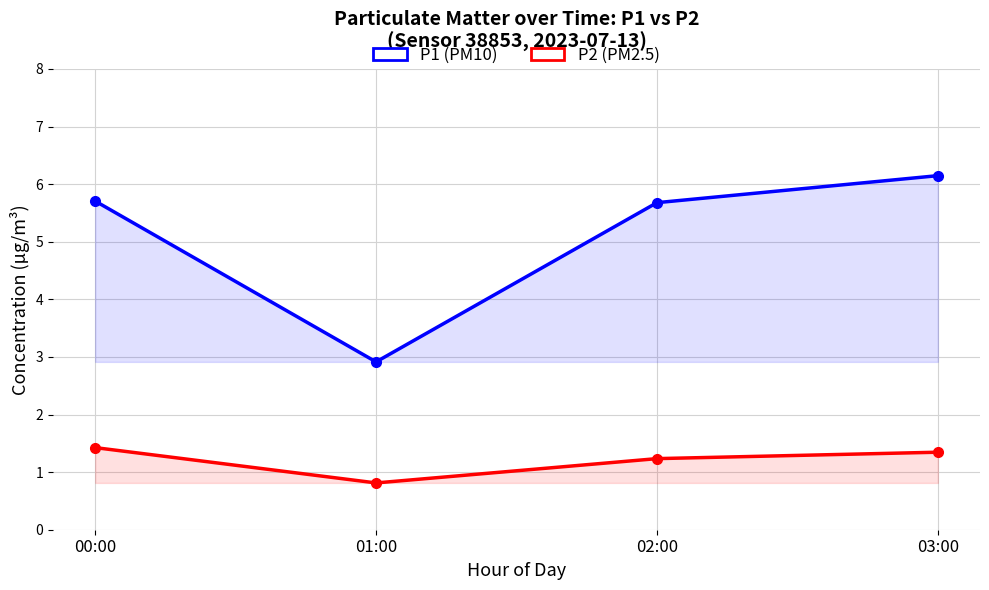

How many P2 (PM2.5) values are between 1 and 2?

3